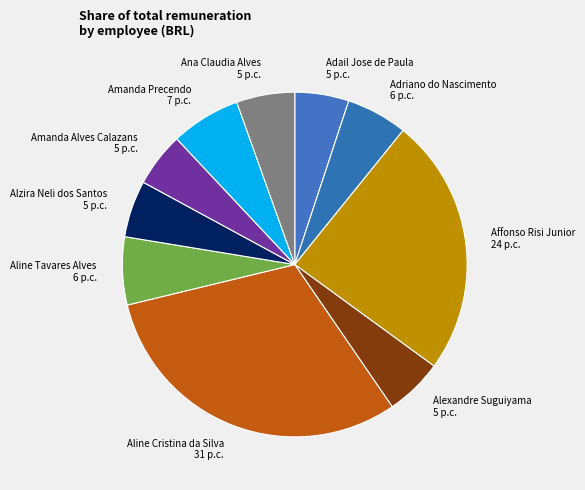

Combined, do Alzira Neli dos Santos and Affonso Risi Junior account for over 50%?

No